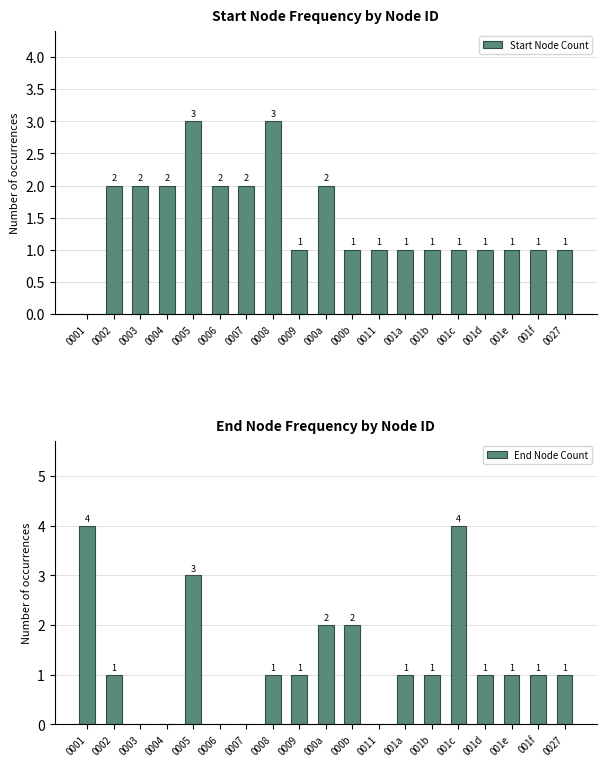

Which series has the largest total across all categories?

Start Node Count